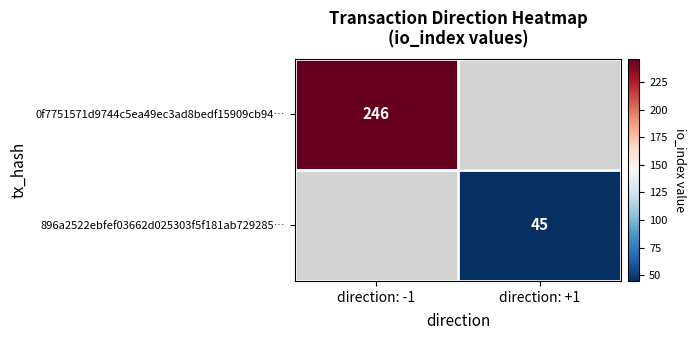

The 896a2522ebfef03662d025303f5f181ab729285… series shows 76 at direction: +1. True or false?

False